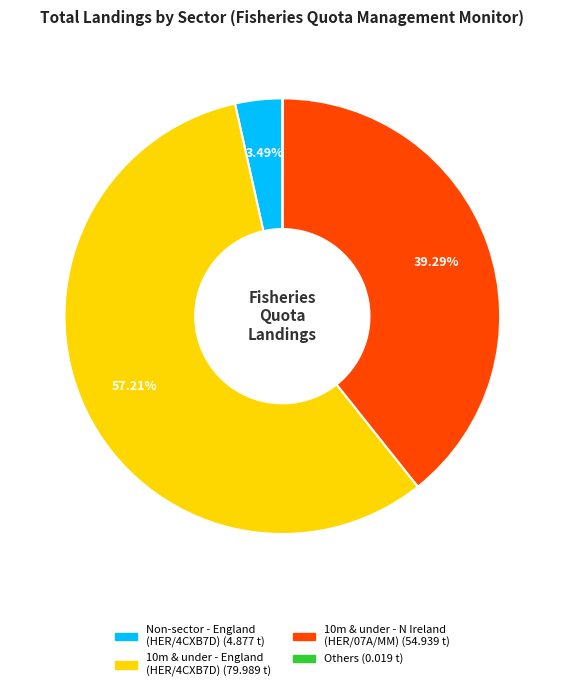

Does any single category account for the majority?

Yes